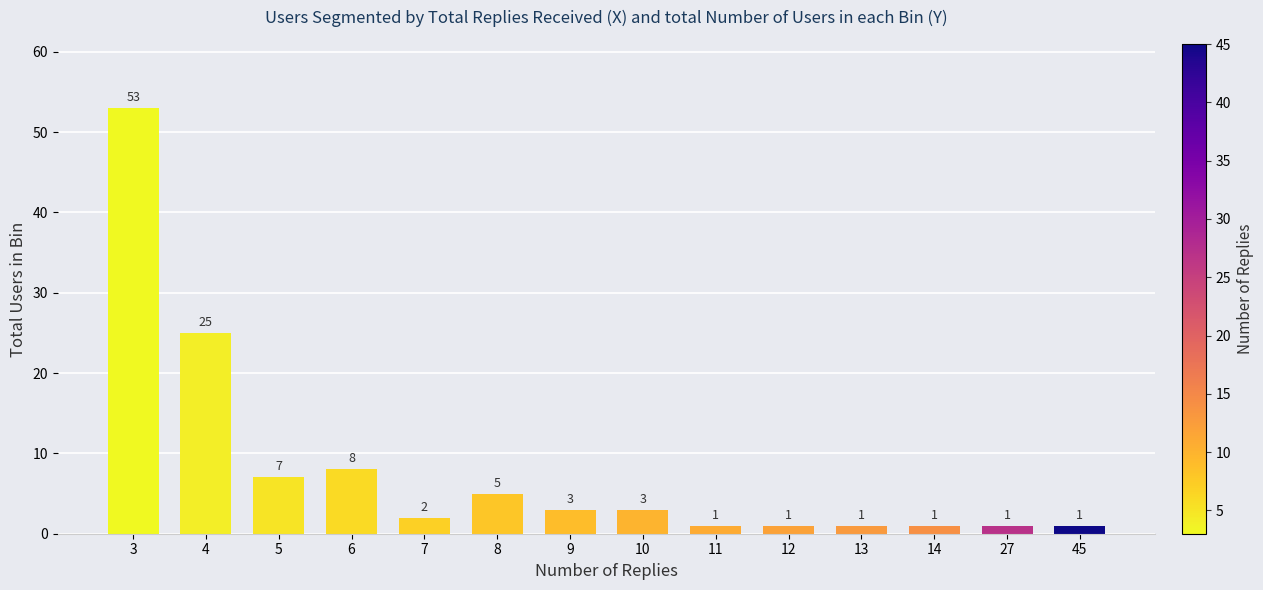

Reading left to right, what are all the values shown in this chart?

53	25	7	8	2	5	3	3	1	1	1	1	1	1